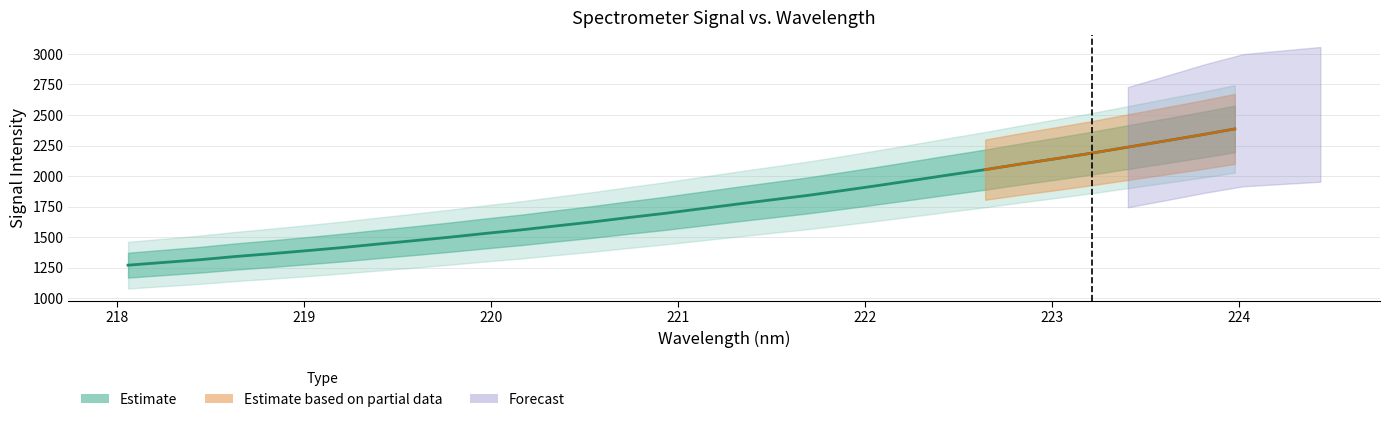

What is the value of the 8th point from the left?

1444.2